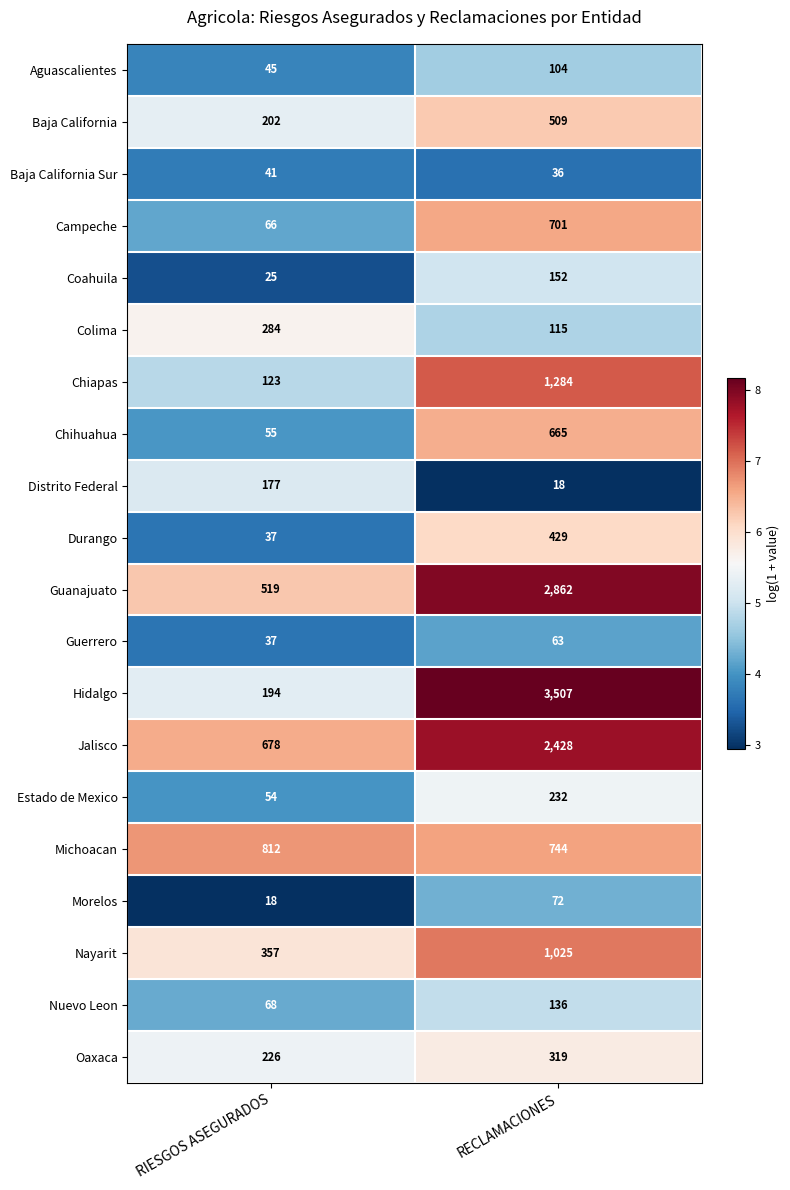

Which series has the largest total across all categories?

Hidalgo